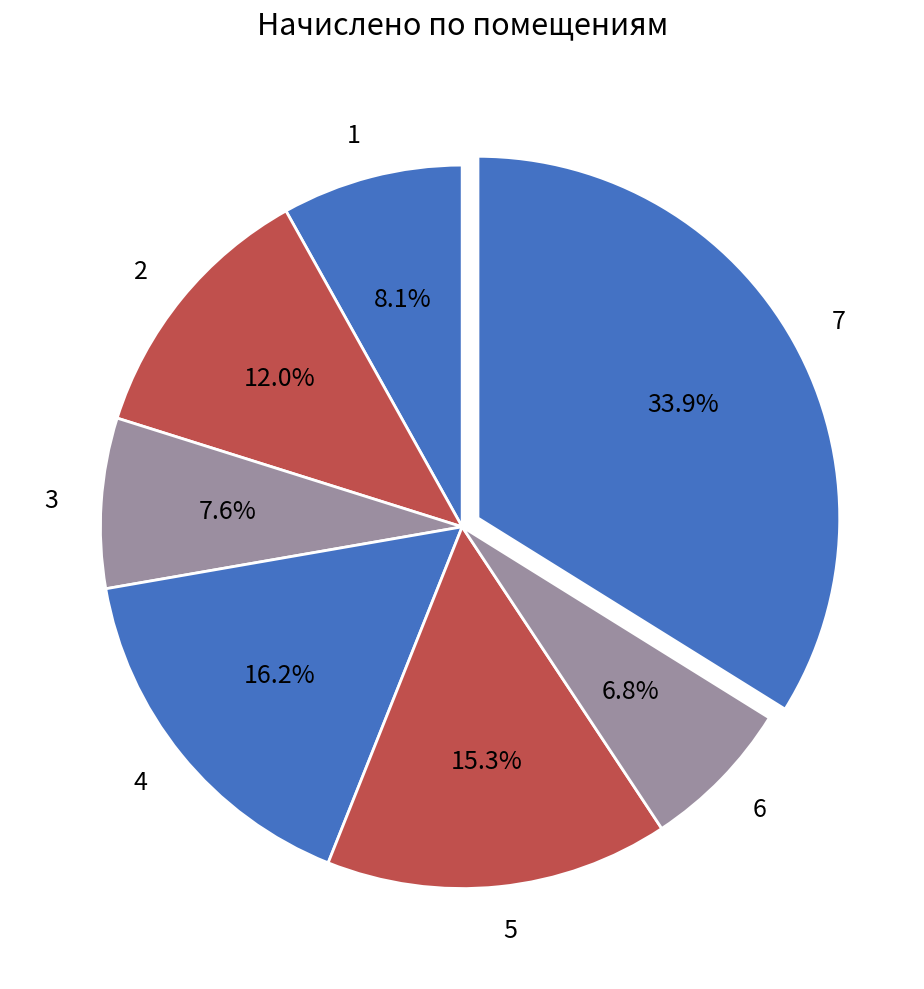

Is 4 the majority of the pie?

No